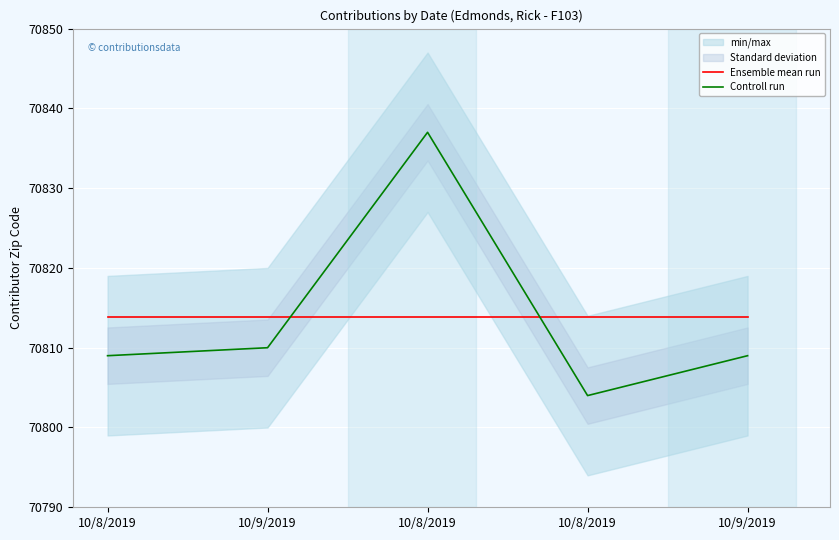

True or false: Ensemble mean run has more than 2 points higher than both neighbors.

False